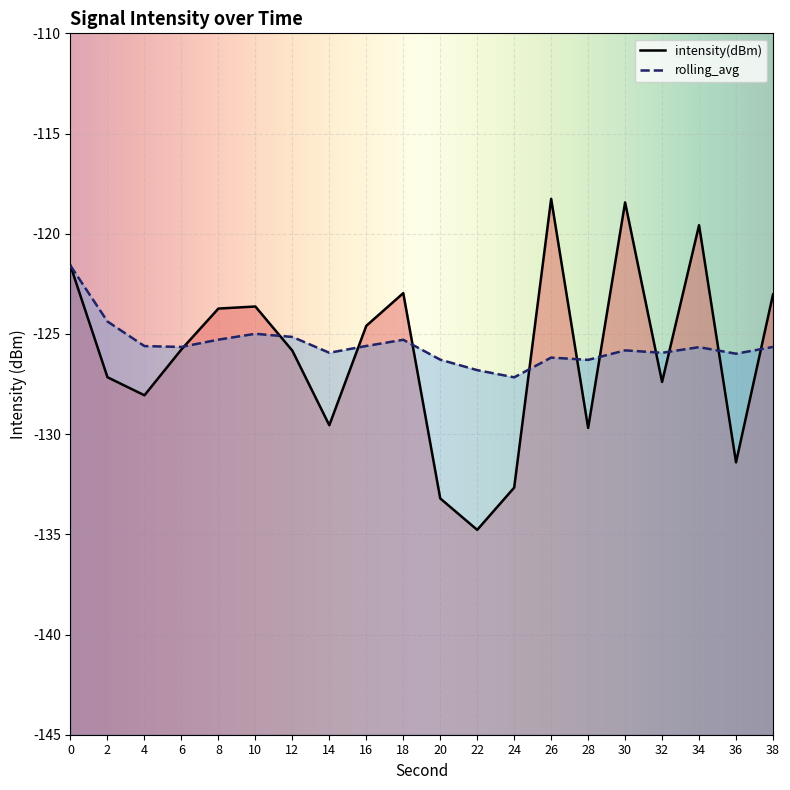

Rank the categories by intensity(dBm) value from highest to lowest.

26, 30, 34, 0, 18, 38, 10, 8, 16, 6, 12, 2, 32, 4, 14, 28, 36, 24, 20, 22